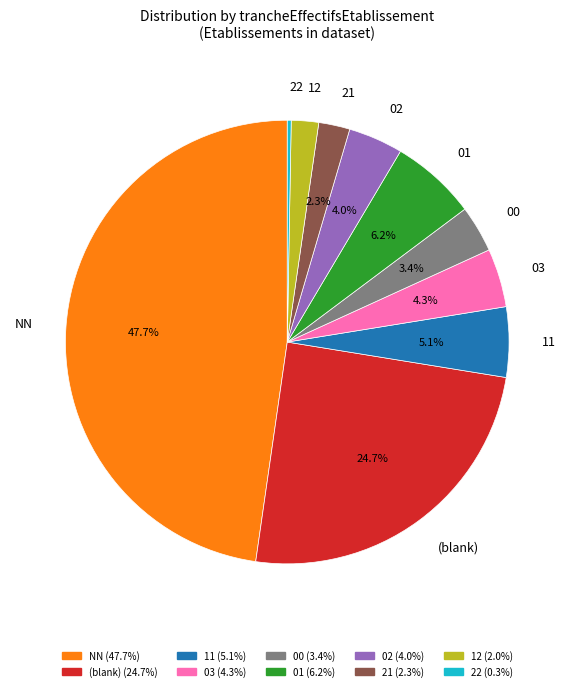

Which has a higher value, 11 or 21?

11